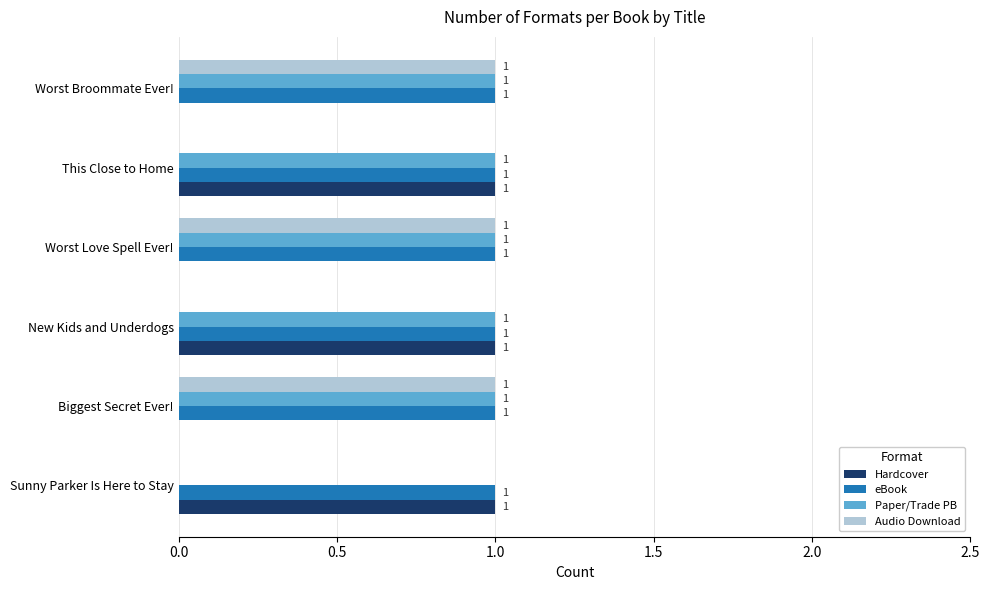

What is the sum of all Audio Download values?

3